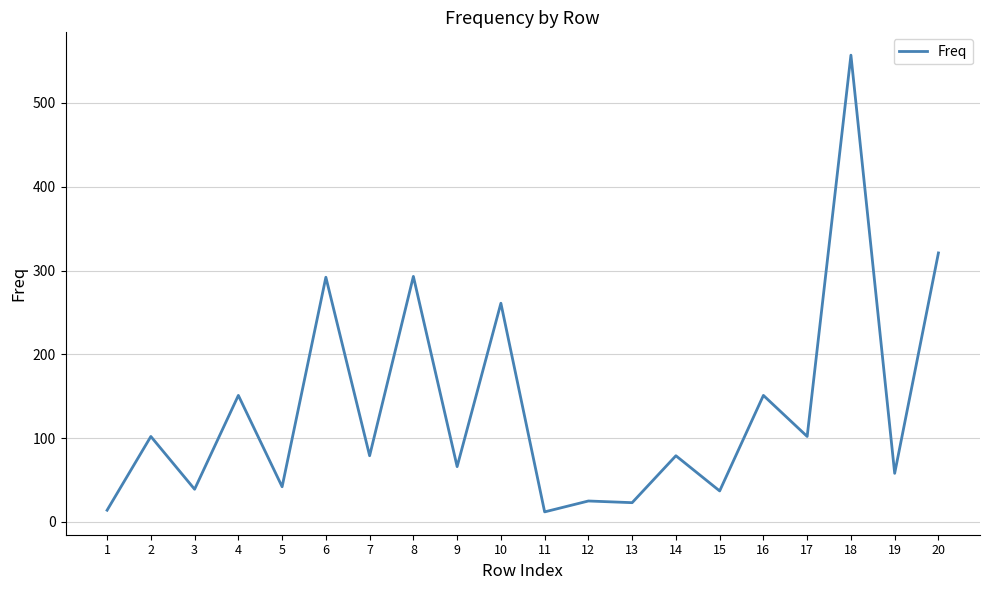

Approximately how many times larger is the value at 8 compared to 11?

24.4